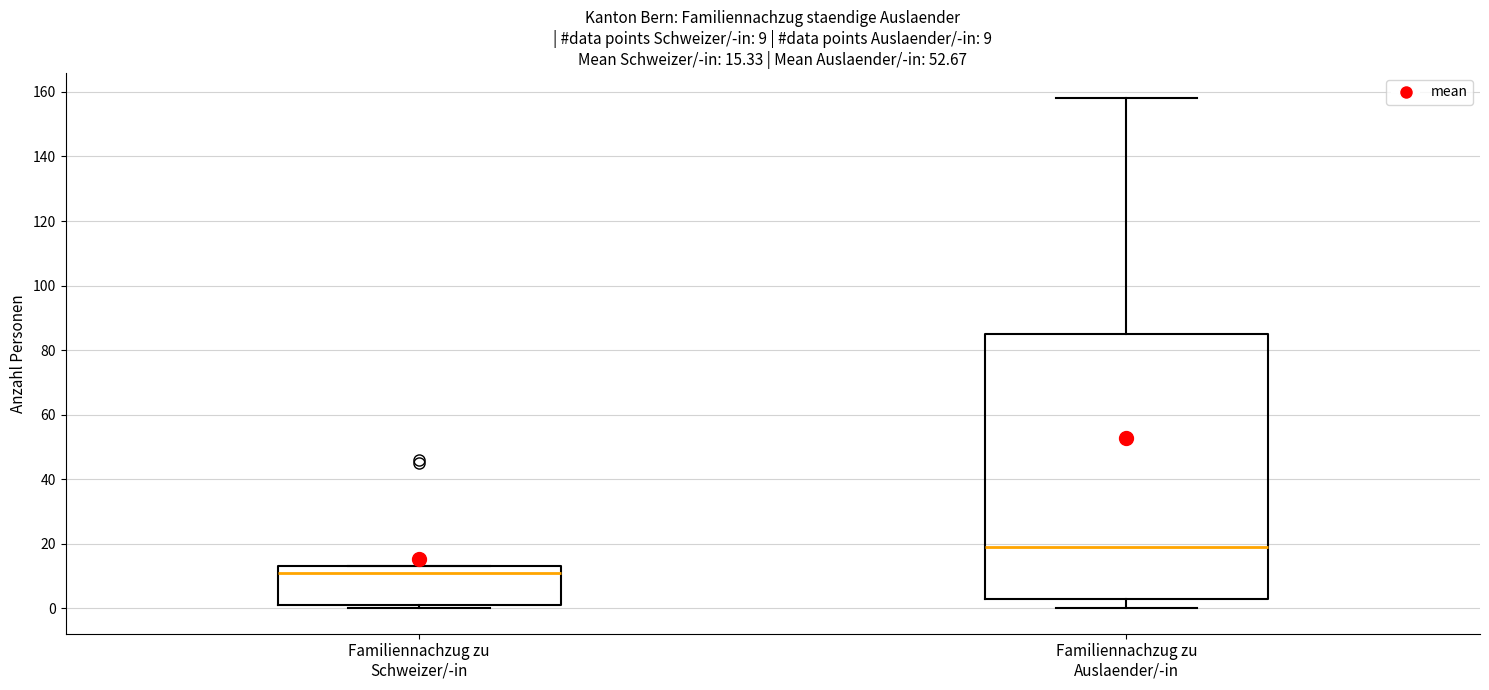

Which box is the tallest, from its lower edge to its upper edge?

Familiennachzug zu Auslaender/-in